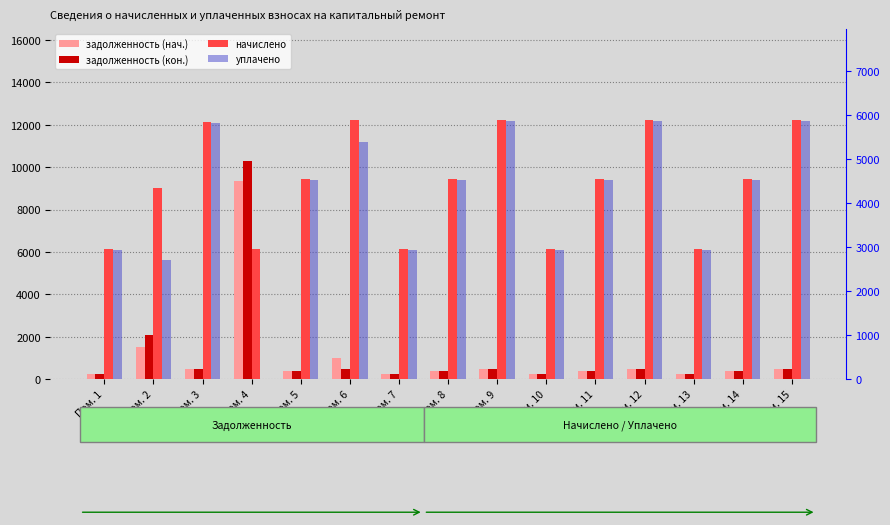

At which category is the sum across all series the highest?

Пом. 4